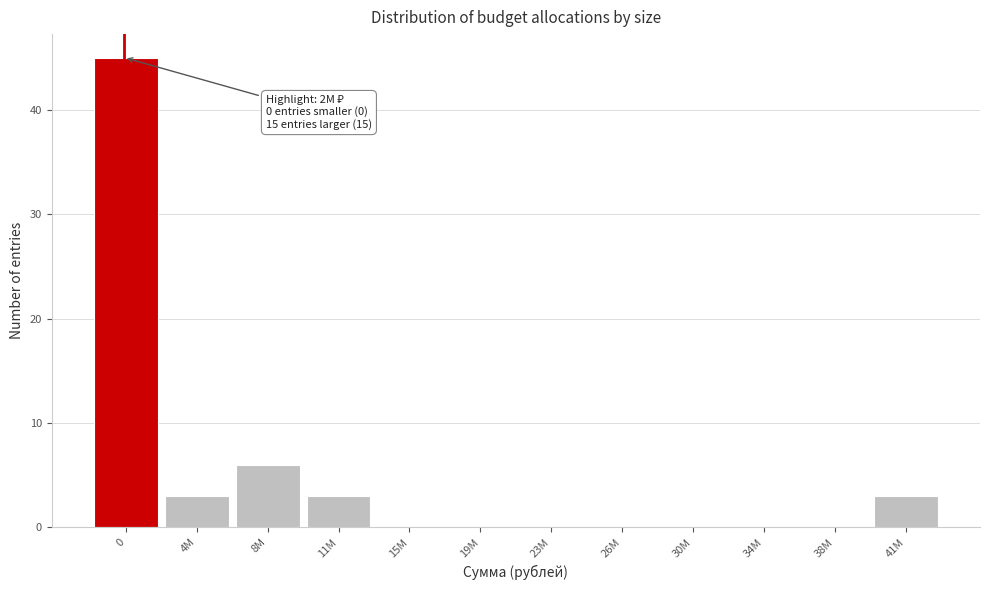

Reading left to right, extract all data points from this chart.

0=45	4M=3	8M=6	11M=3	15M=0	19M=0	23M=0	26M=0	30M=0	34M=0	38M=0	41M=3